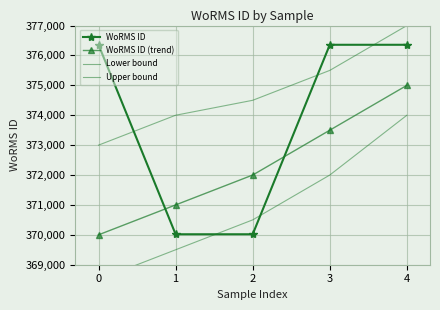

True or false: WoRMS ID (trend) and Upper bound cross at least once.

False